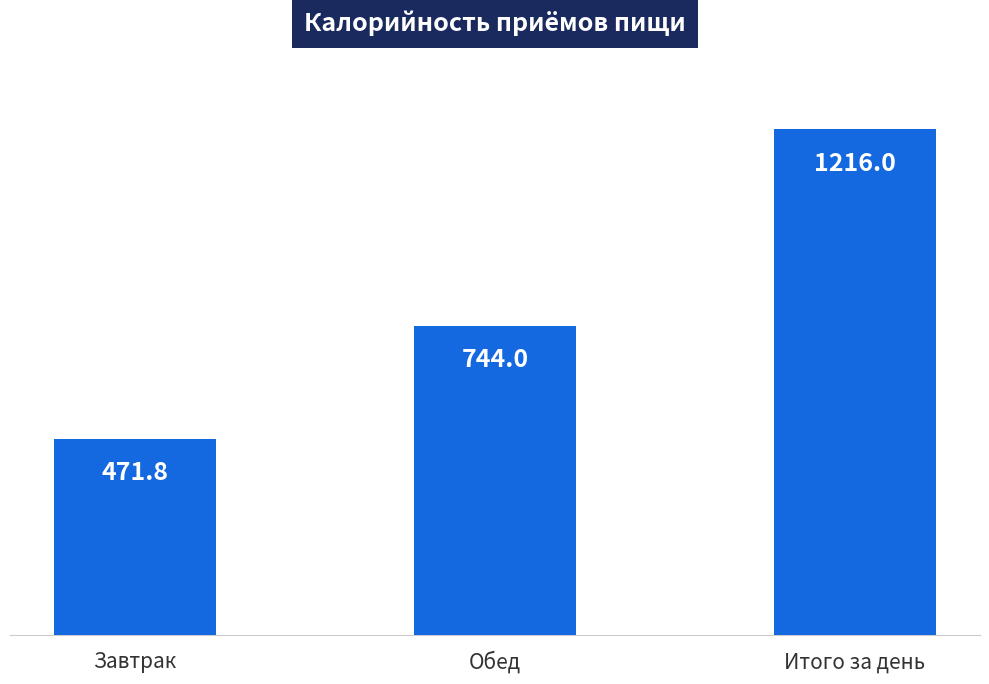

What is the label of the 2nd bar from the left?

Обед